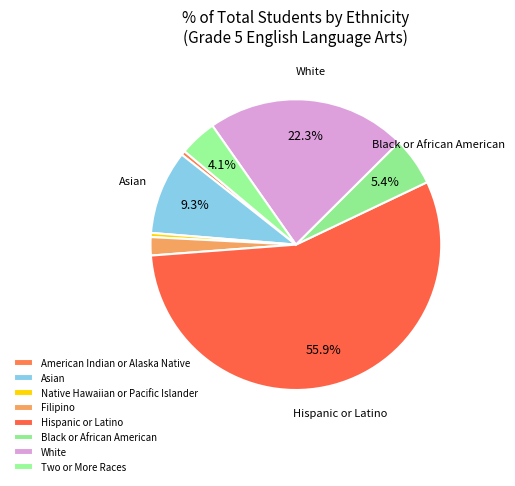

Which category has the biggest portion of the pie?

Hispanic or Latino